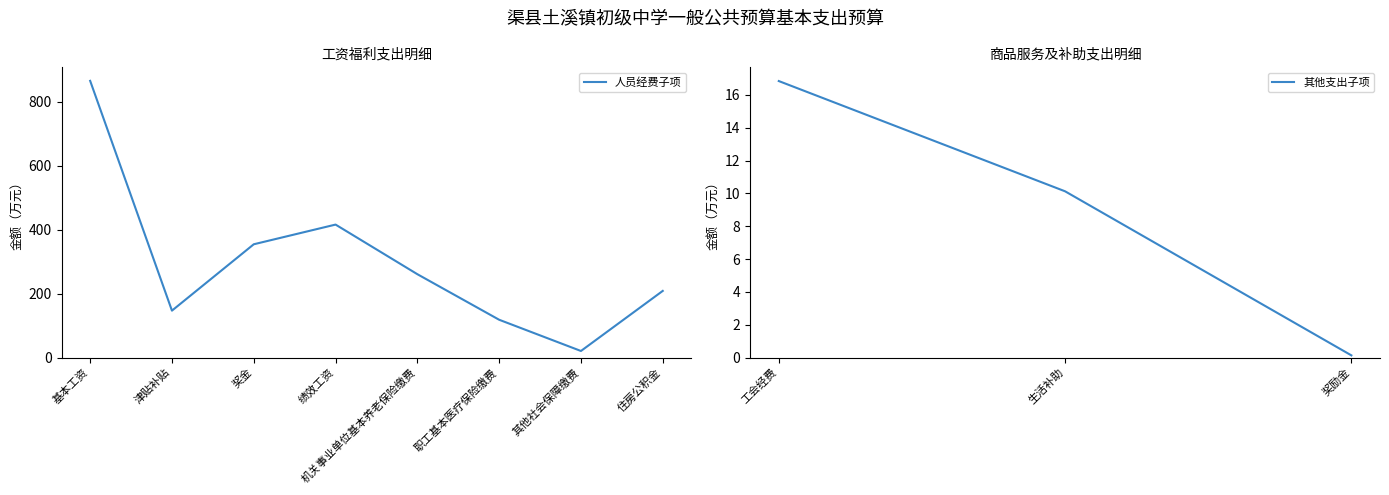

The value at 绩效工资 is 96.9. True or false?

False